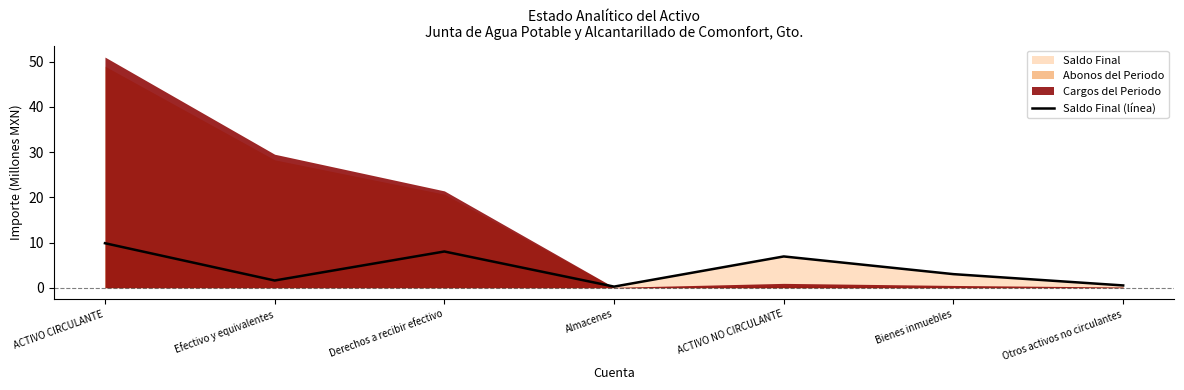

What is the label of the 7th point from the left?

Otros activos no circulantes